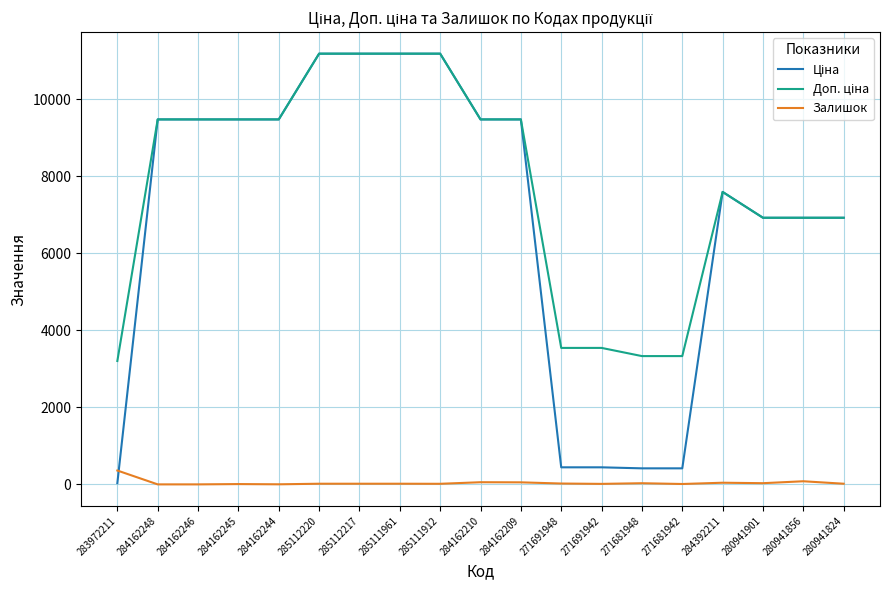

What is the maximum value shown in the chart?

11188.2